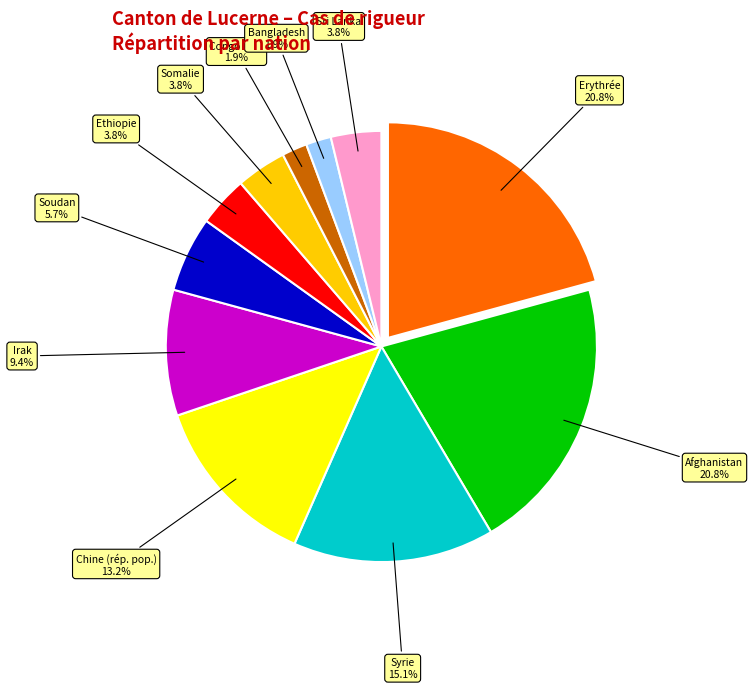

Combined, do Congo RDC and Somalie account for over 50%?

No